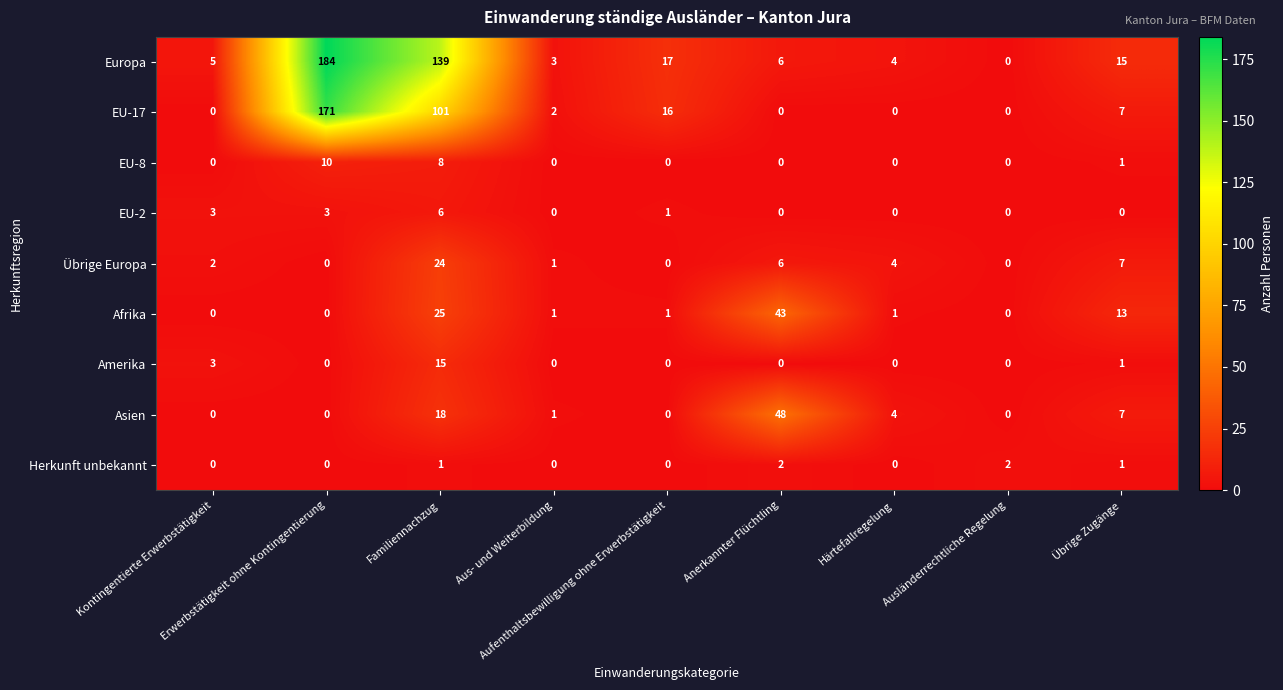

Which series has the largest total across all categories?

Europa